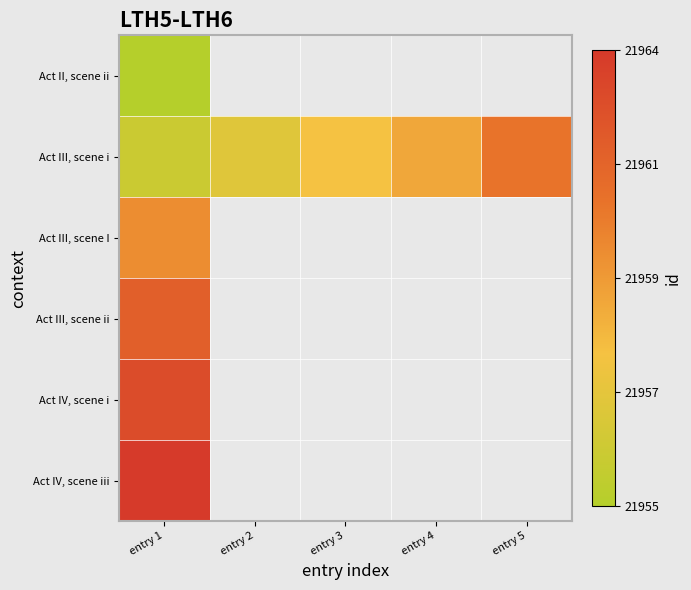

Rank the series by their maximum value, from highest to lowest.

Act IV, scene iii, Act IV, scene i, Act III, scene ii, Act III, scene i, Act III, scene I, Act II, scene ii